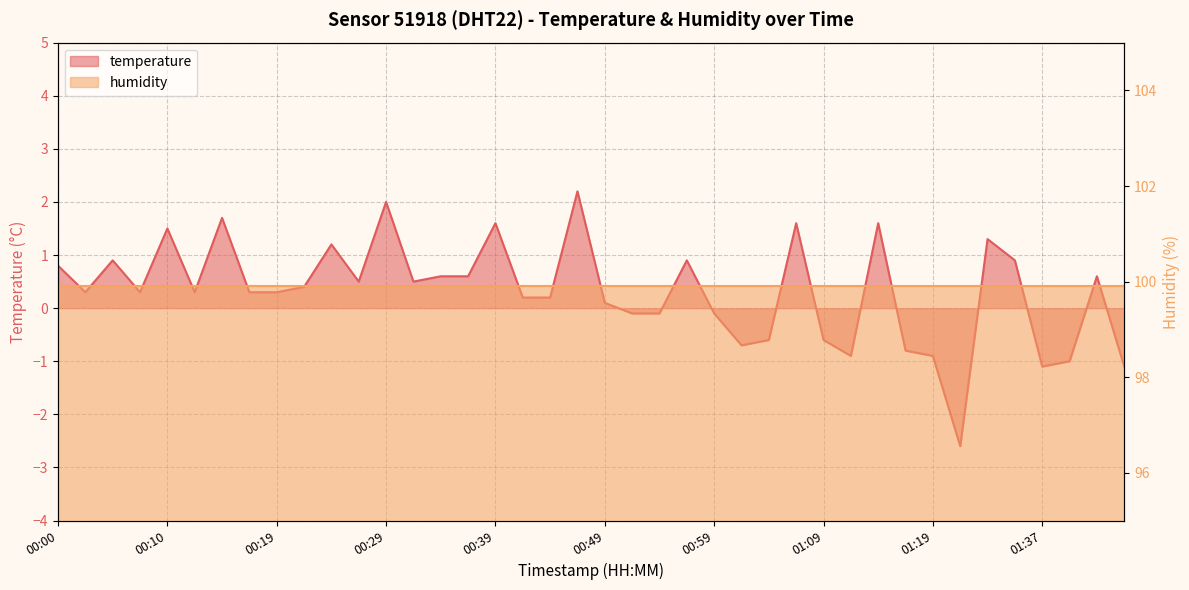

Where is the data nearest to the value 0?

00:49